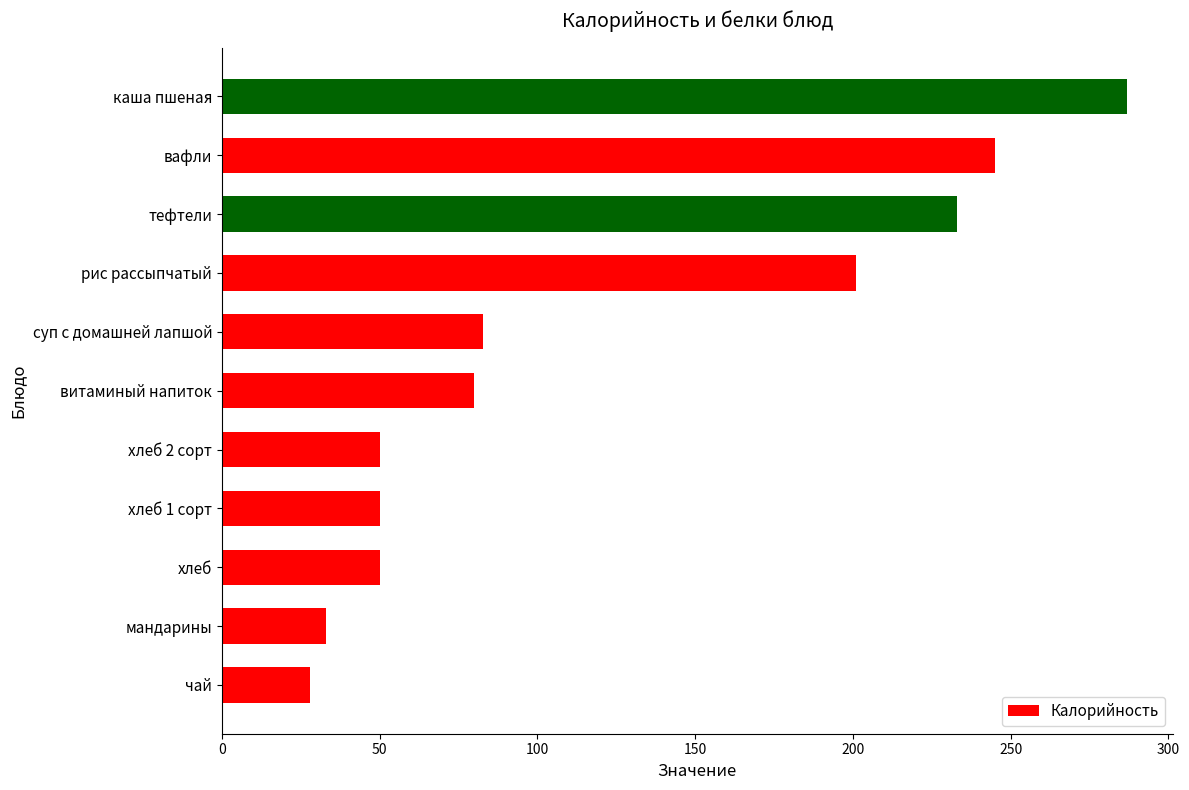

How many categories are shown in the chart?

11